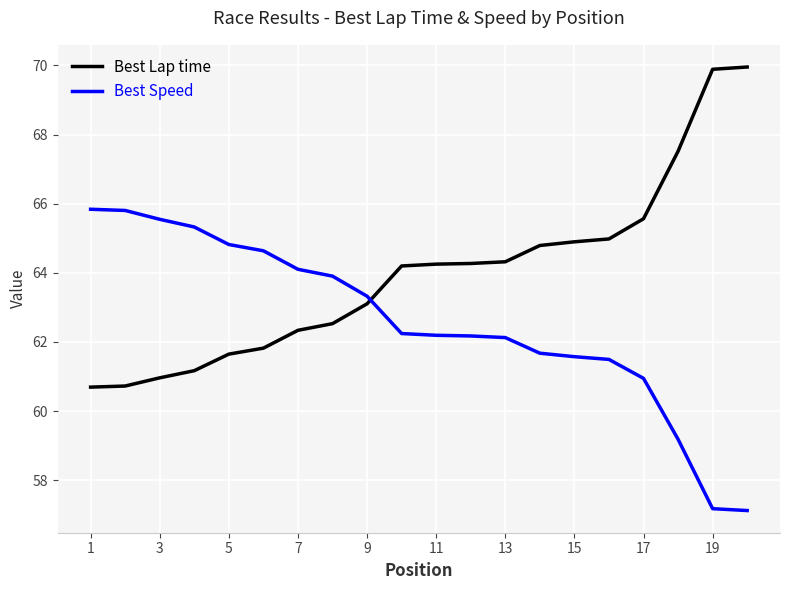

True or false: Best Lap time and Best Speed intersect in this chart.

True